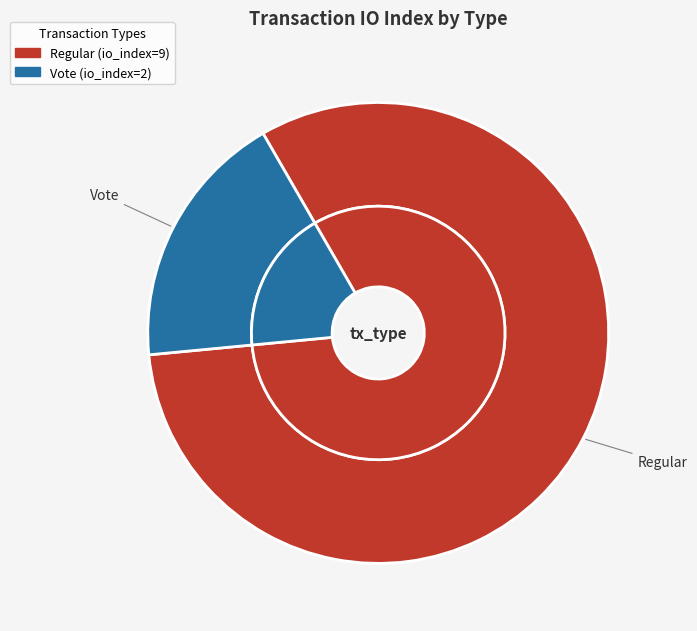

Count the number of slices in the pie.

2